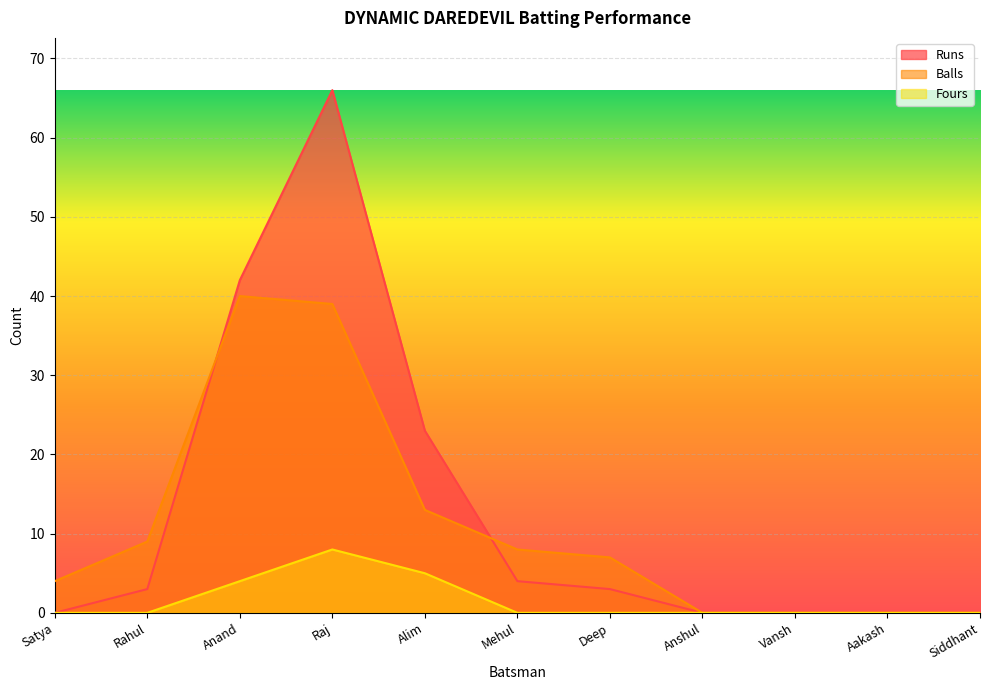

How many interior local peaks does the Balls series have?

1